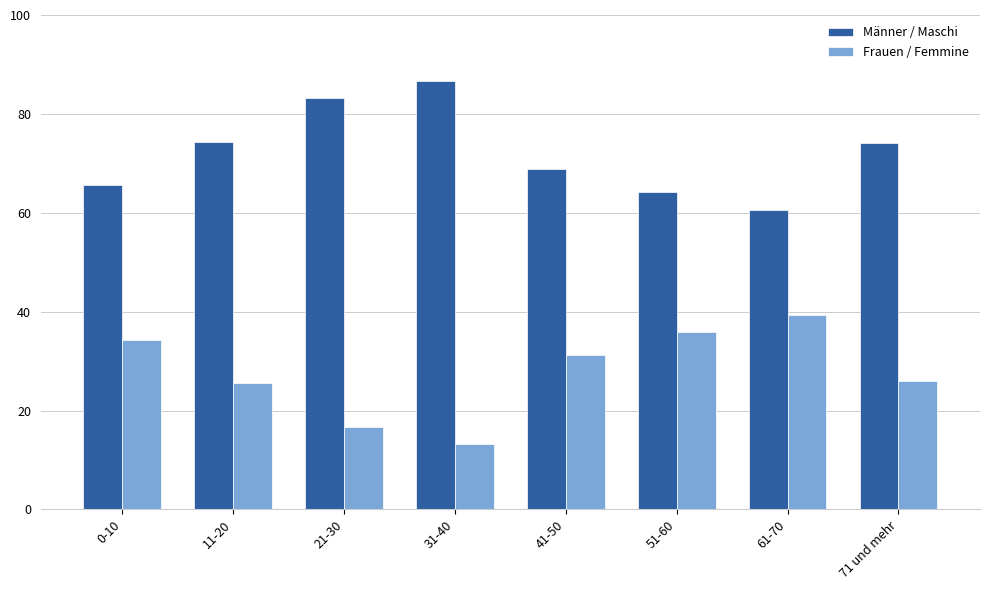

Is the value of Männer / Maschi at 41-50 greater than the value of Frauen / Femmine at 21-30?

Yes